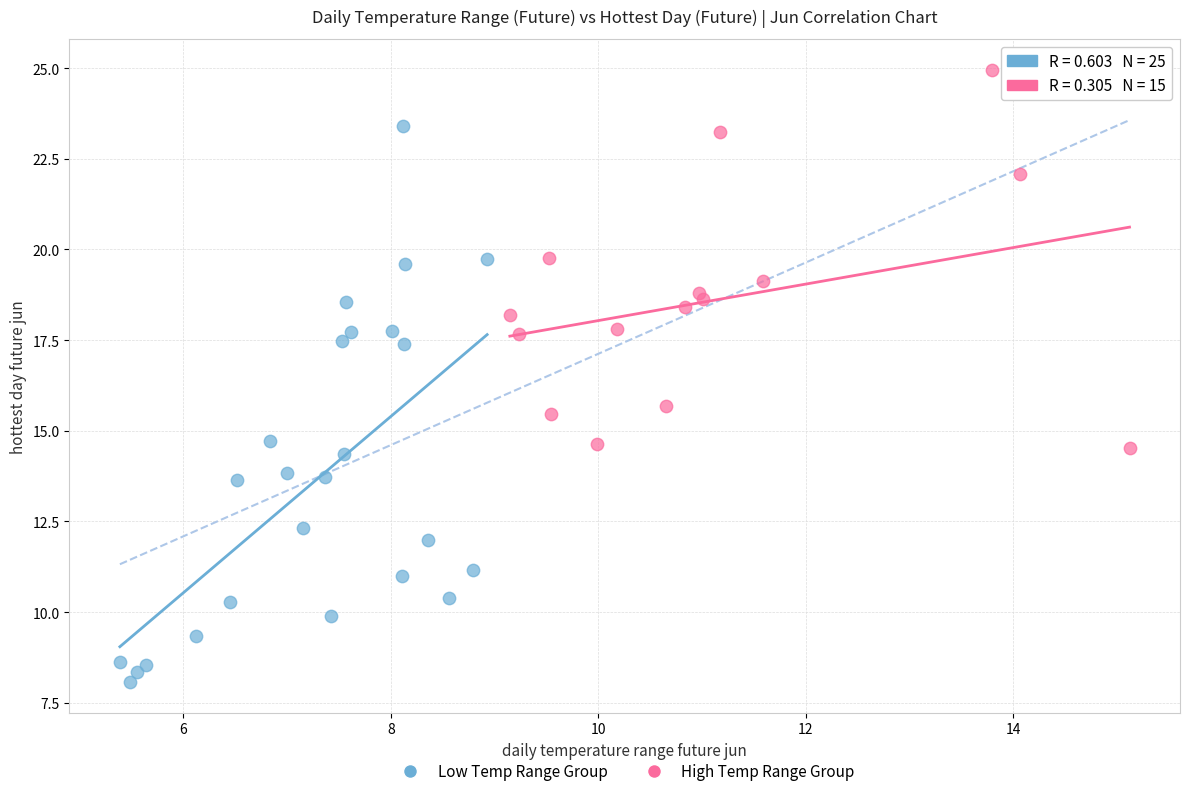

Which series contains the lowest Y value?

Low Temp Range Group